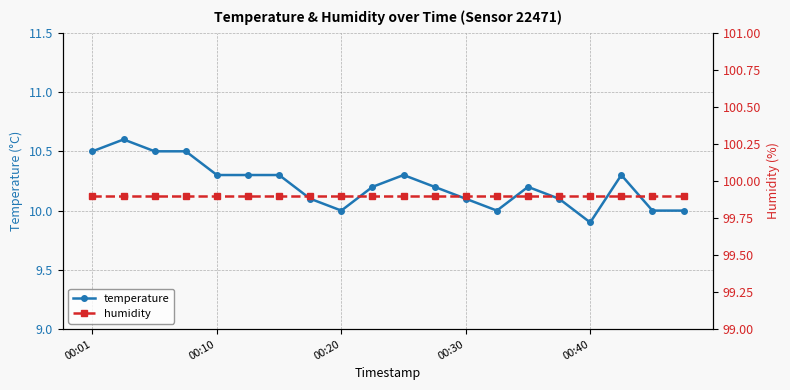

True or false: temperature and humidity cross at least once.

False